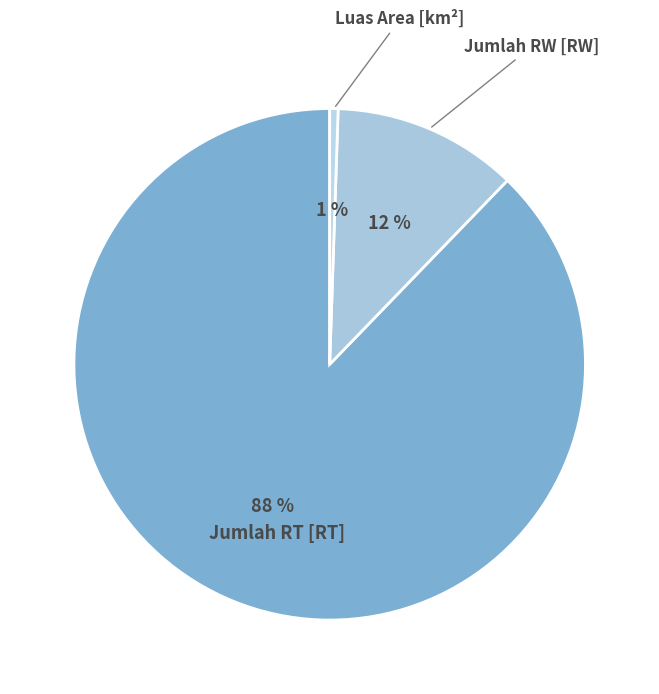

Does any single category account for the majority?

Yes